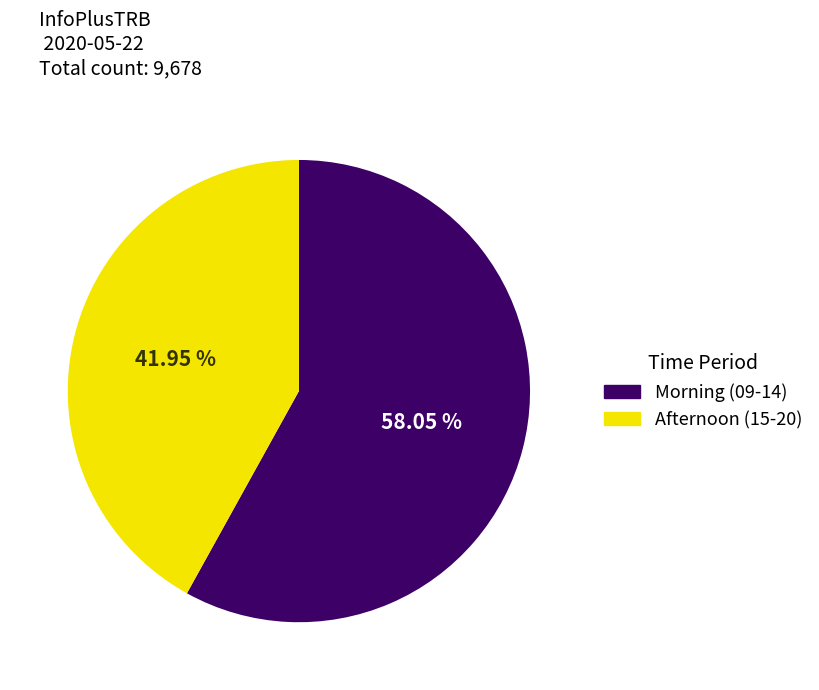

Does any single category account for the majority?

Yes